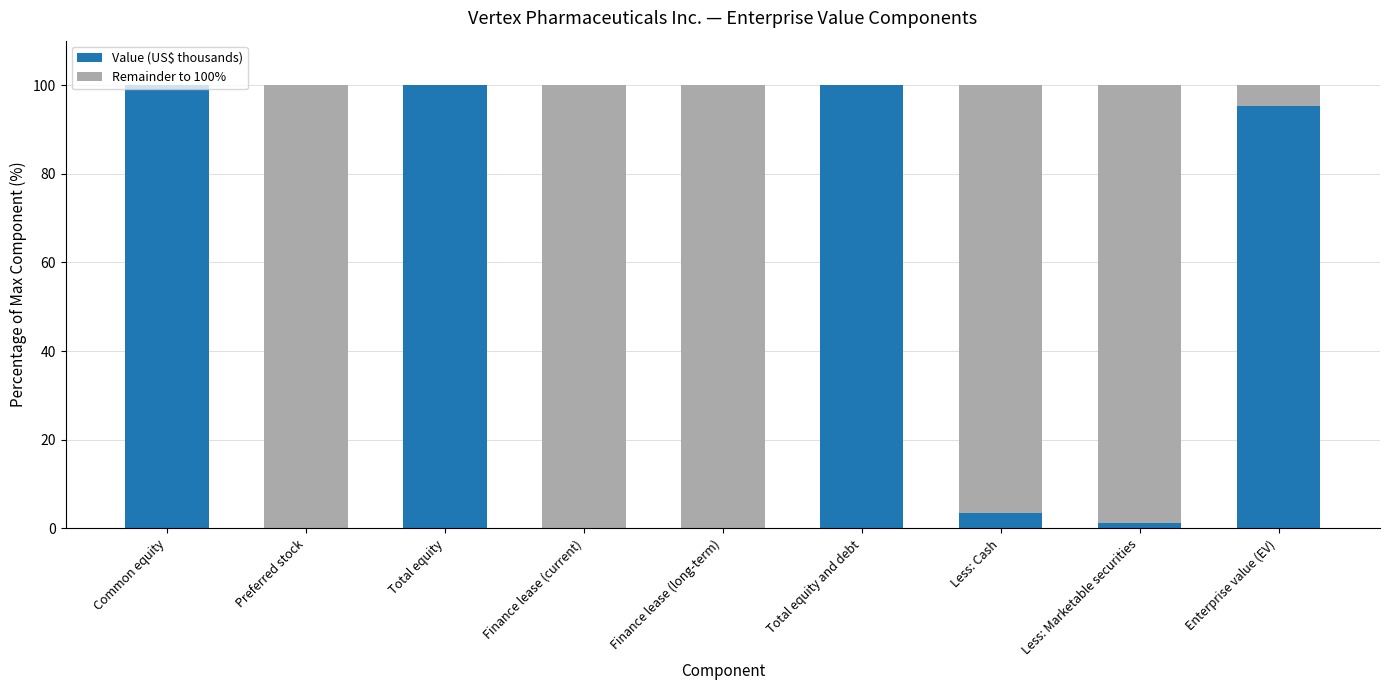

True or false: Value (US$ thousands) has a value of 27.3 at Enterprise value (EV).

False